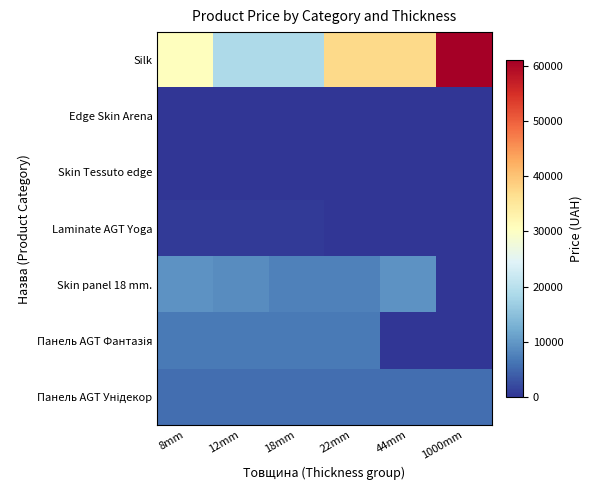

Which category has the highest value across all series?

1000mm